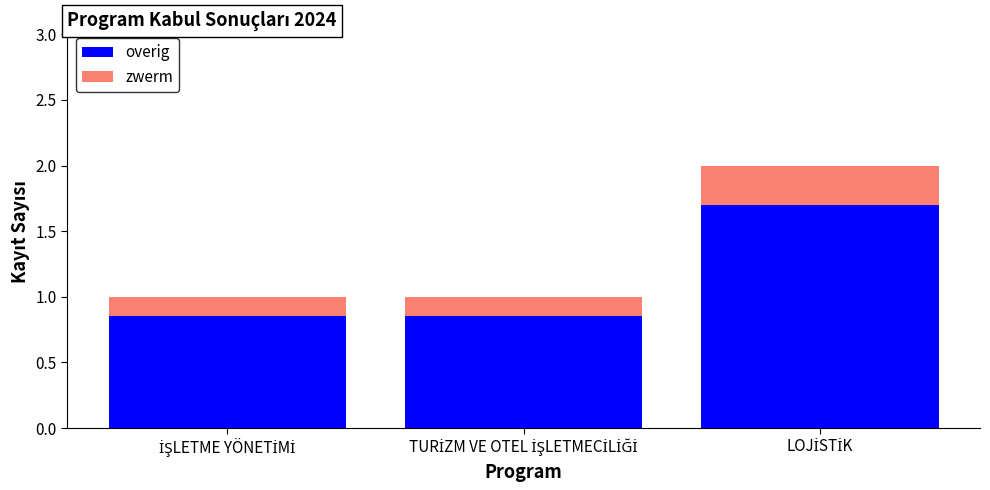

What is the maximum value for overig?

1.7